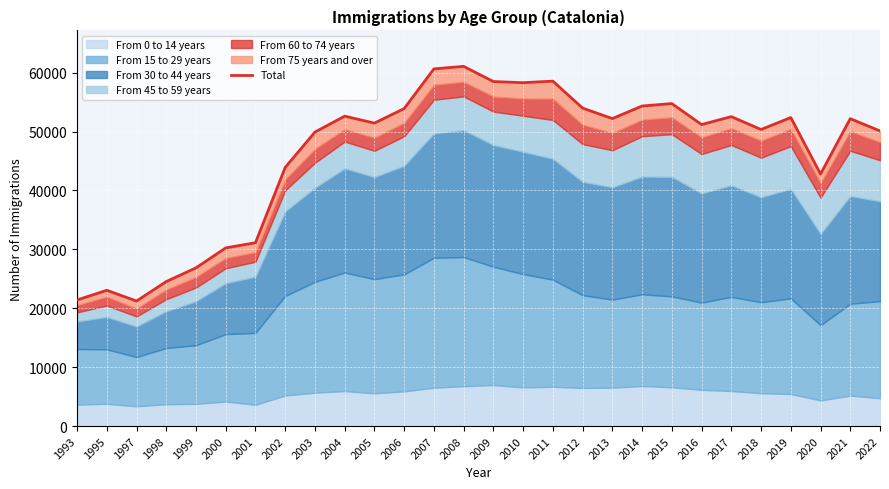

What is the value of the 12th point from the left?

53907